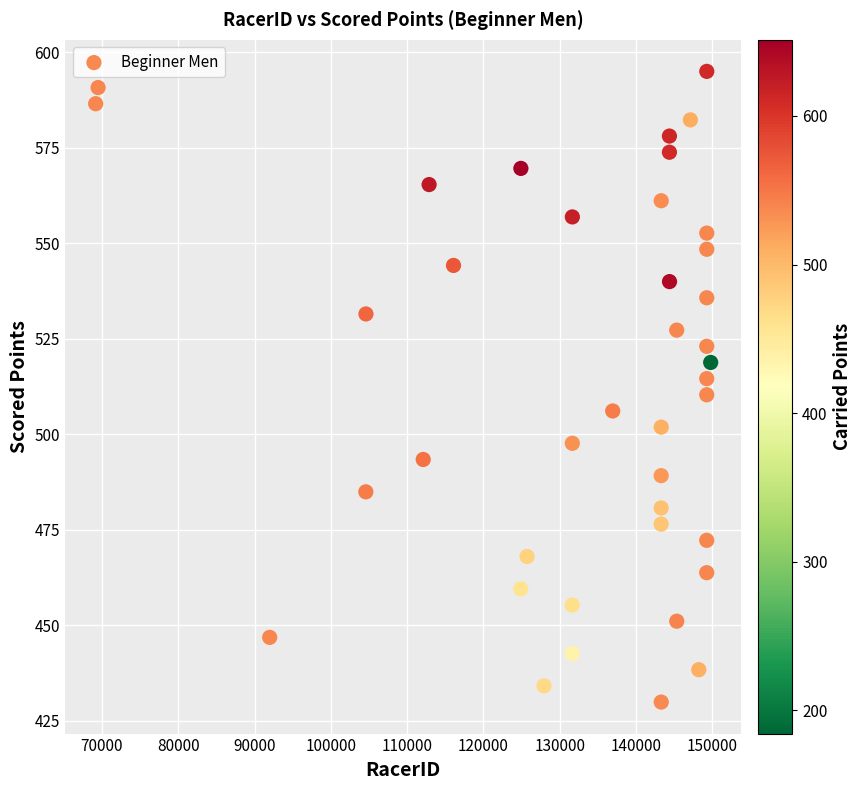

What is the range of Y values (max minus min)?

165.1